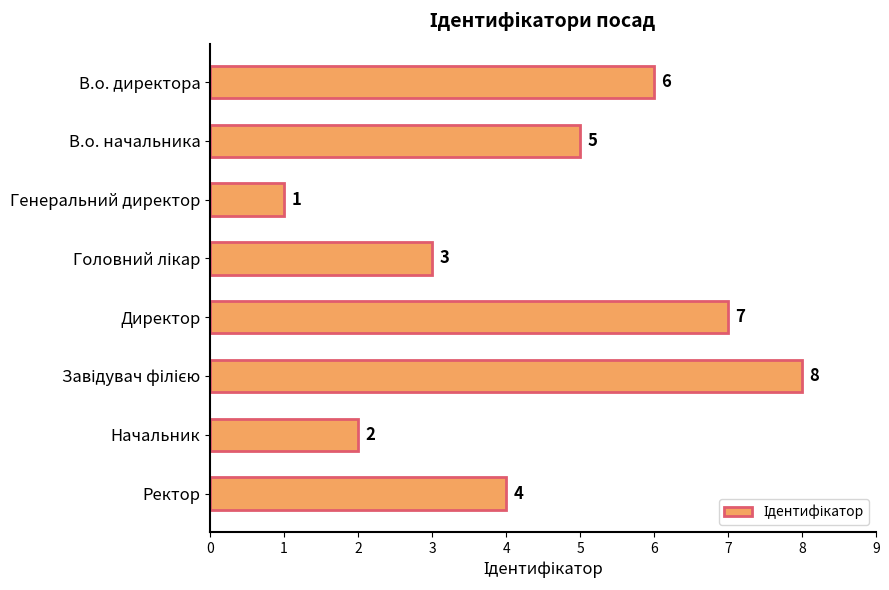

Between Ректор and Генеральний директор, which is larger?

Ректор